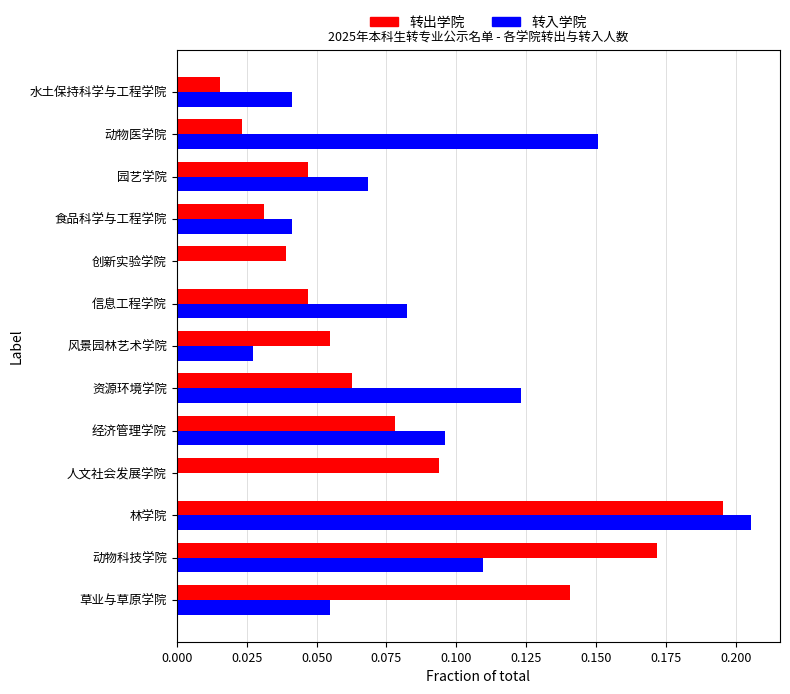

Is the value of 转出学院 at 人文社会发展学院 greater than the value of 转入学院 at 草业与草原学院?

Yes